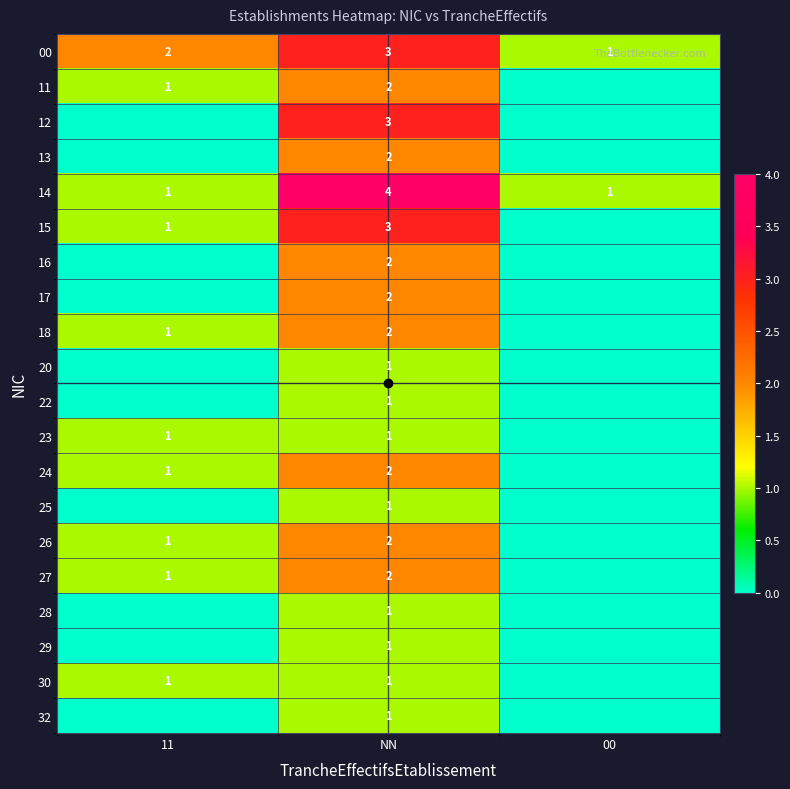

What is the difference between the highest and lowest values at 11?

2